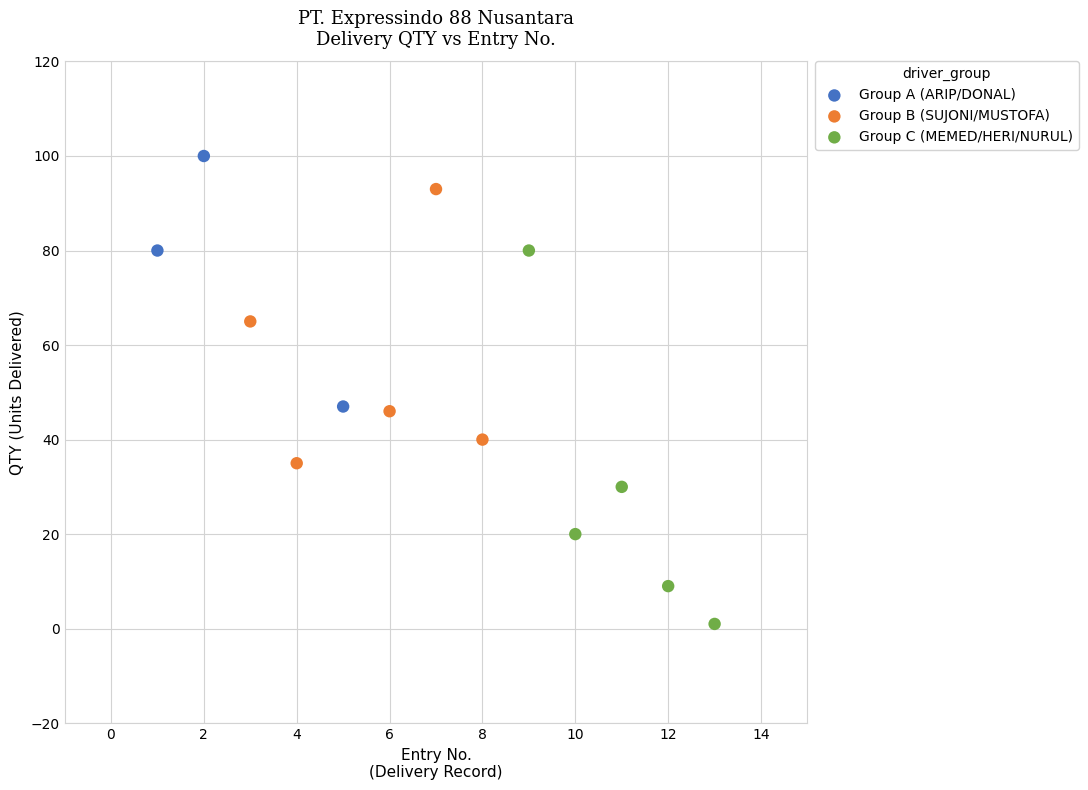

Which series has the widest spread of Y values?

Group C (MEMED/HERI/NURUL)